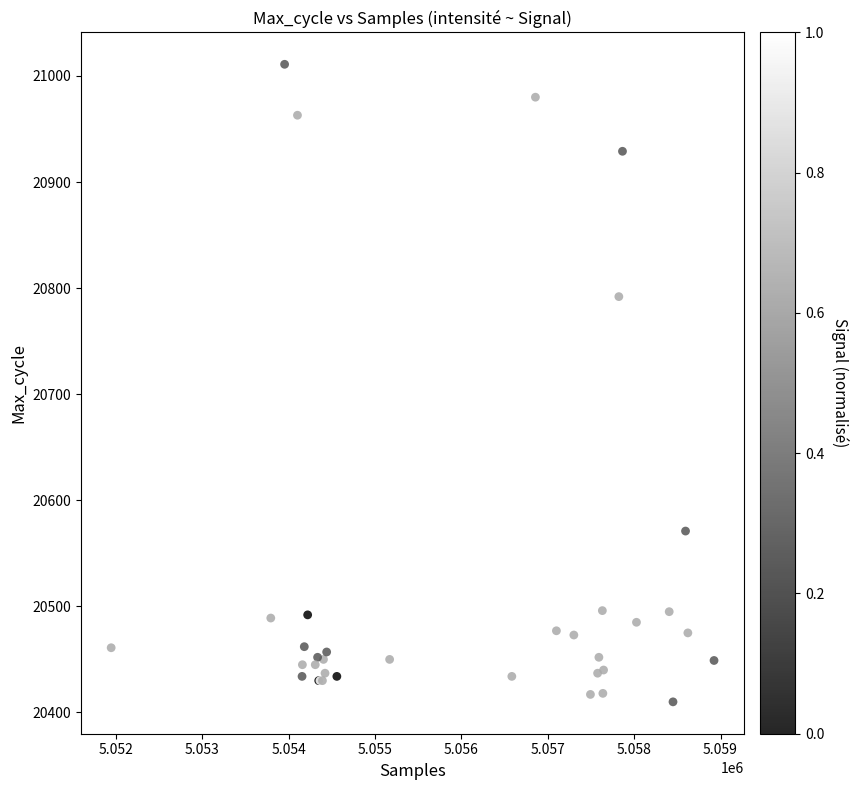

What Y value in the scatter plot is closest to 20710?

20792